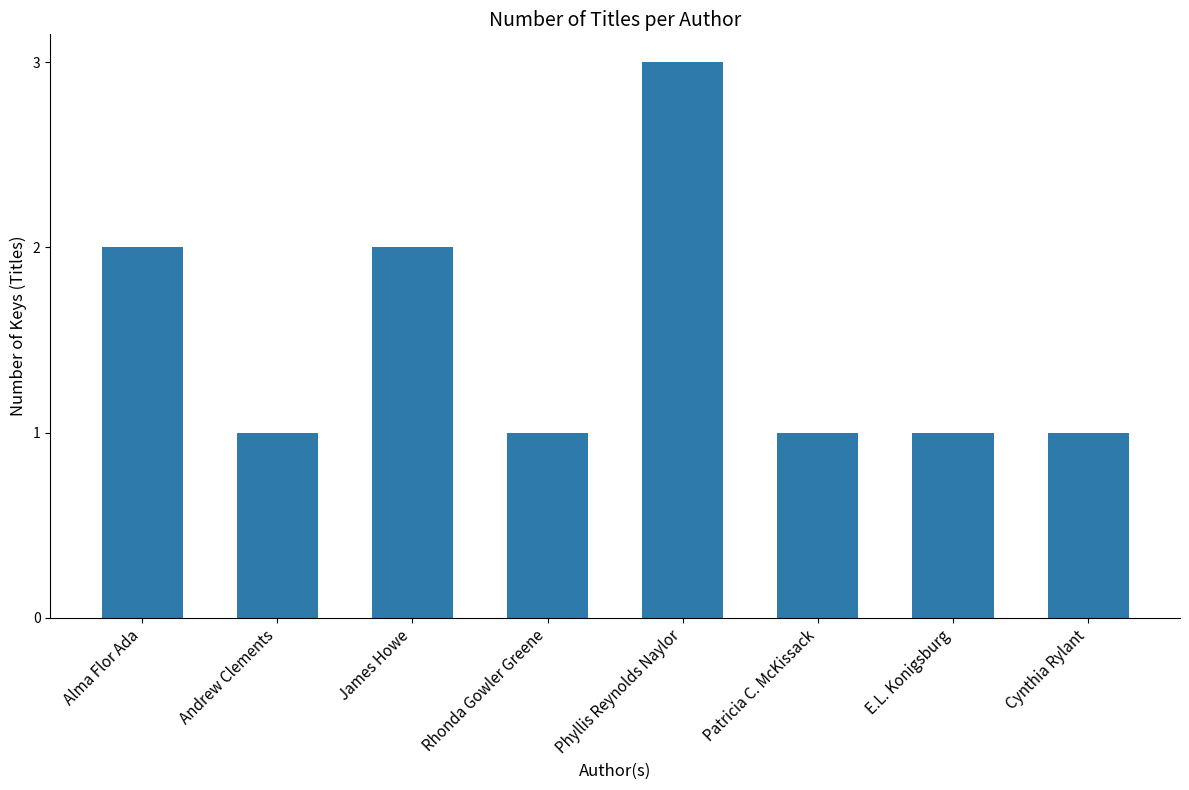

What is the change in value from Alma Flor Ada to Phyllis Reynolds Naylor?

+1